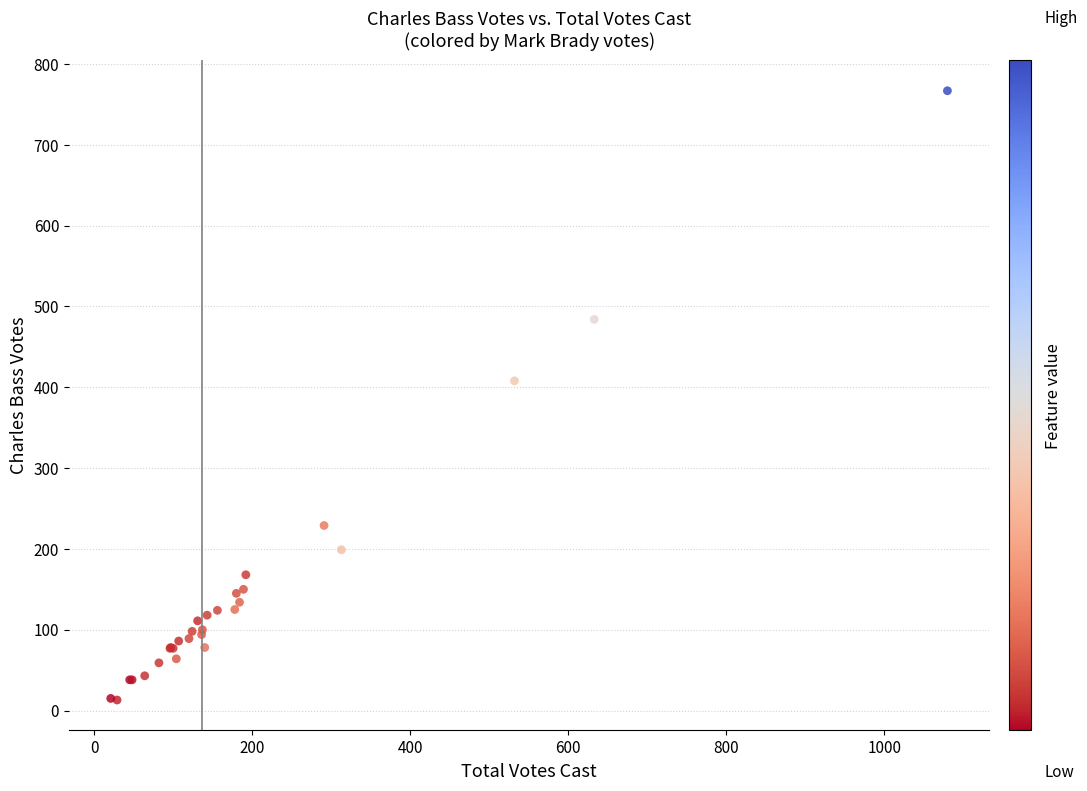

What Y value in the scatter plot is closest to 390?

408